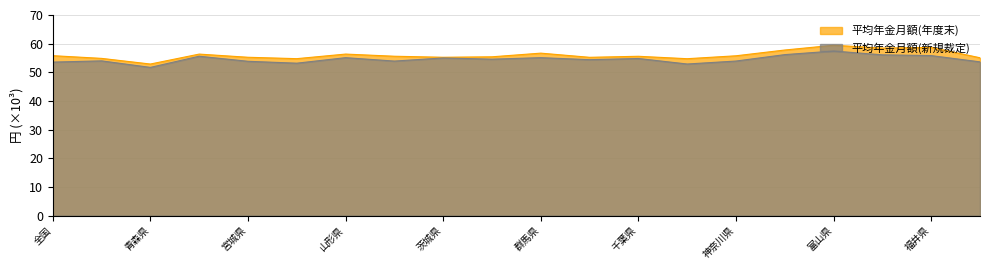

Which series has the largest range (max minus min)?

平均年金月額(年度末)